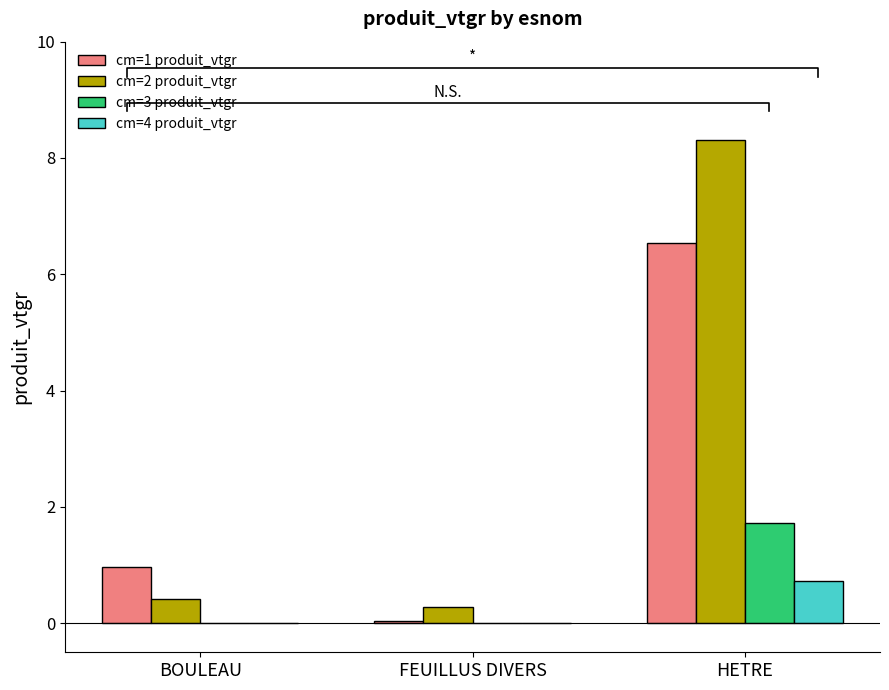

Reading left to right, extract all data points from this chart.

cm=1 produit_vtgr: BOULEAU=1.0	FEUILLUS DIVERS=0.0	HETRE=6.5
cm=2 produit_vtgr: BOULEAU=0.4	FEUILLUS DIVERS=0.3	HETRE=8.3
cm=3 produit_vtgr: BOULEAU=0.0	FEUILLUS DIVERS=0.0	HETRE=1.7
cm=4 produit_vtgr: BOULEAU=0.0	FEUILLUS DIVERS=0.0	HETRE=0.7